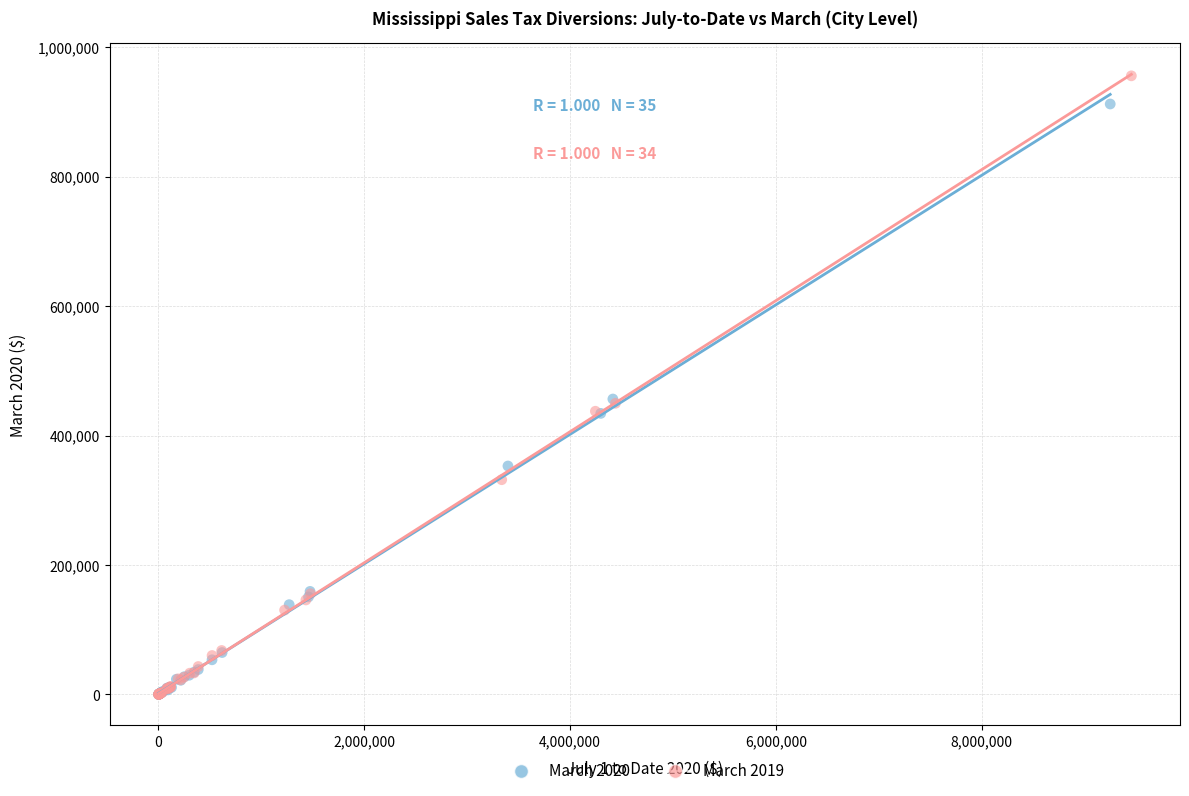

Which series reaches the maximum Y coordinate?

March 2019